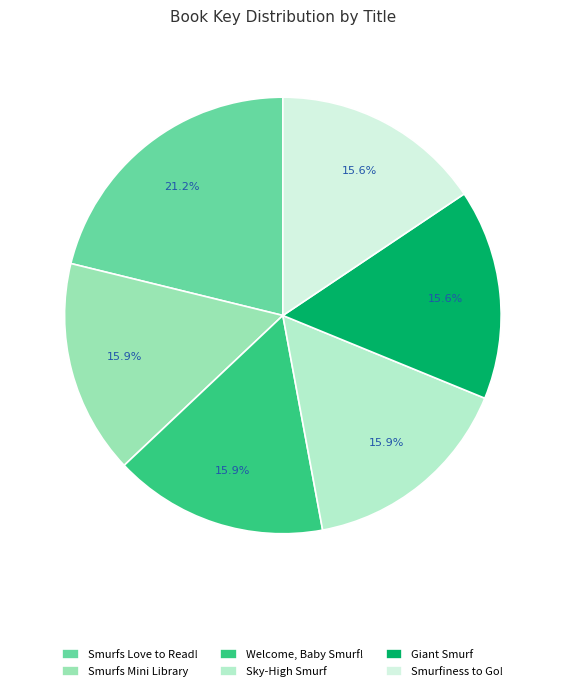

Is it true that Sky-High Smurf is 16% of the pie?

True